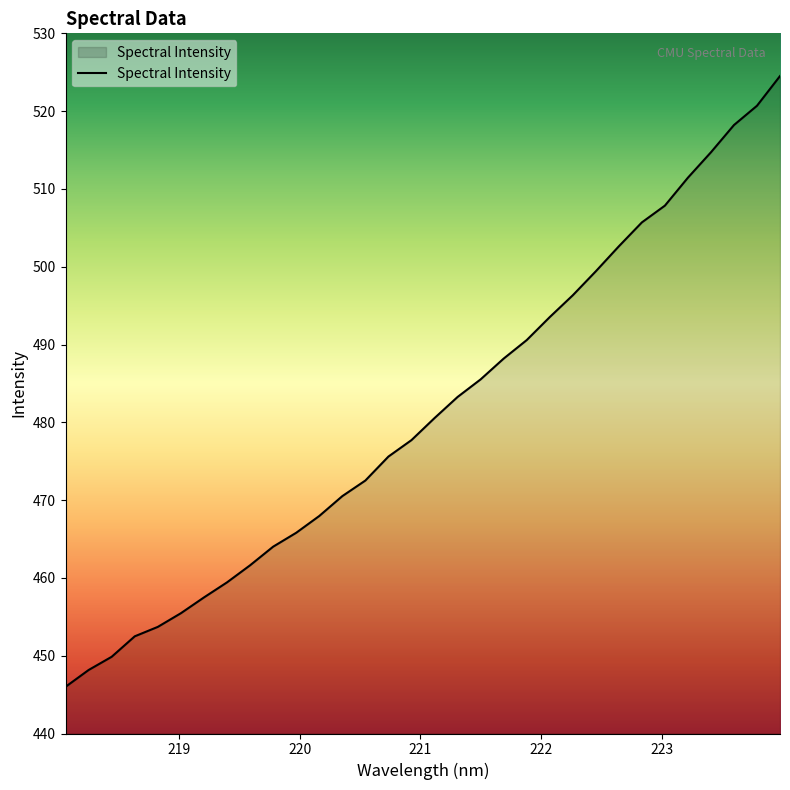

What is the greatest value displayed?

524.5